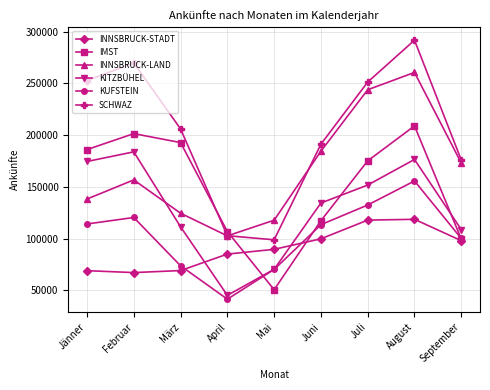

True or false: INNSBRUCK-STADT and INNSBRUCK-LAND cross at least once.

False